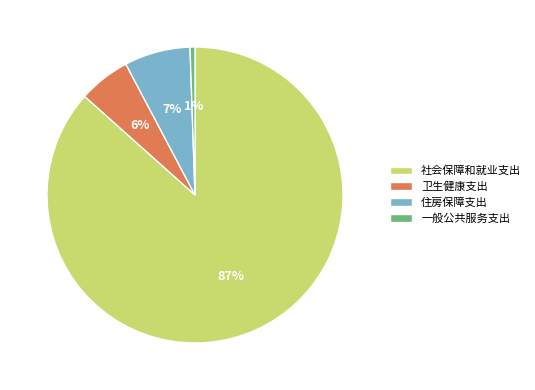

The 住房保障支出 slice represents 16% of the pie. True or false?

False